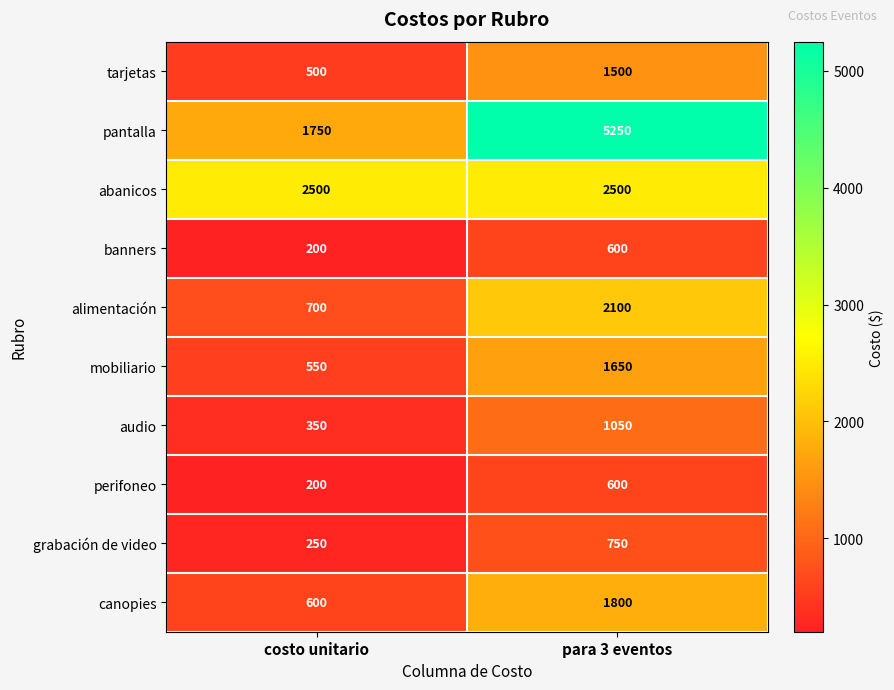

Which label corresponds to the smallest value in the chart?

costo unitario